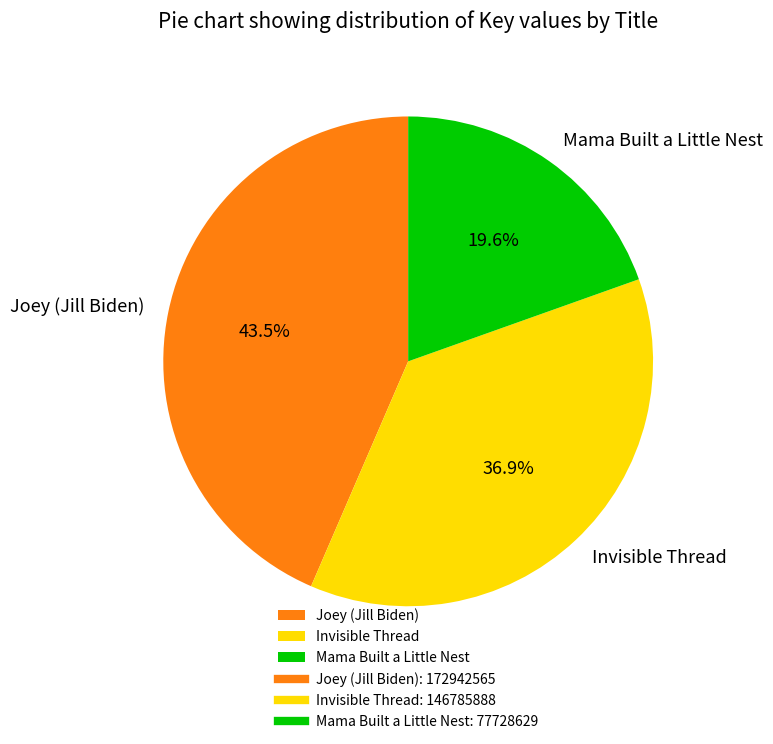

How many segments does this pie chart have?

3